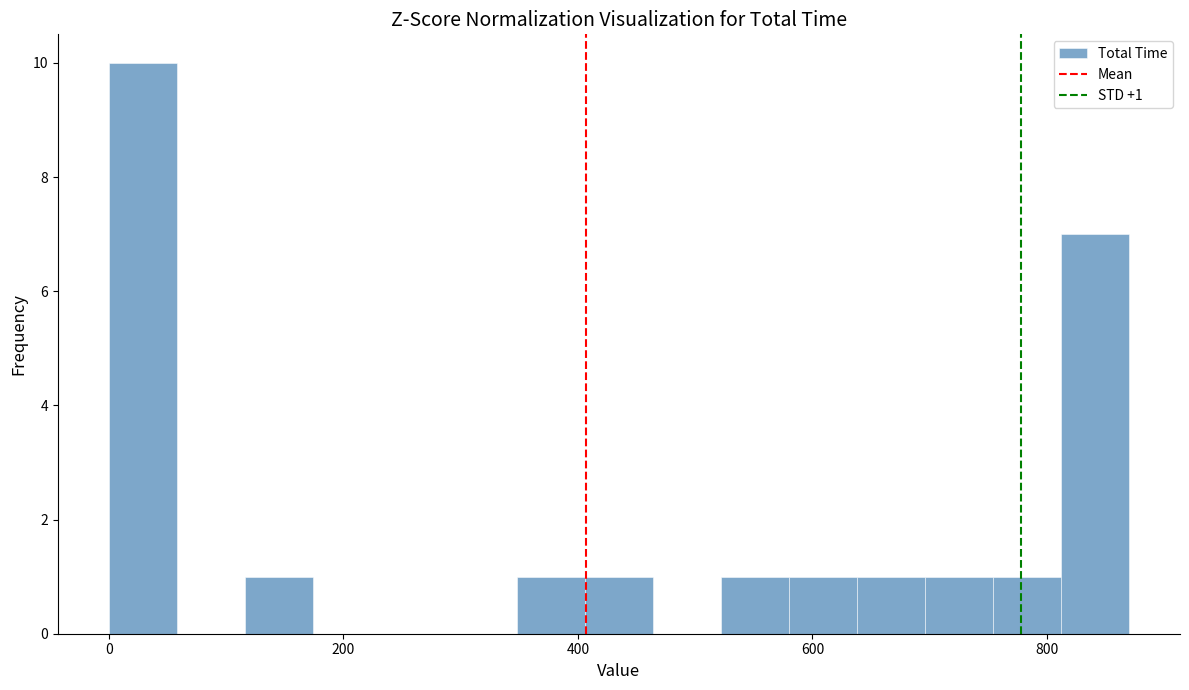

Around what value on the x-axis is the tallest bar? Give the approximate position of its centre, as read against the axis.

20